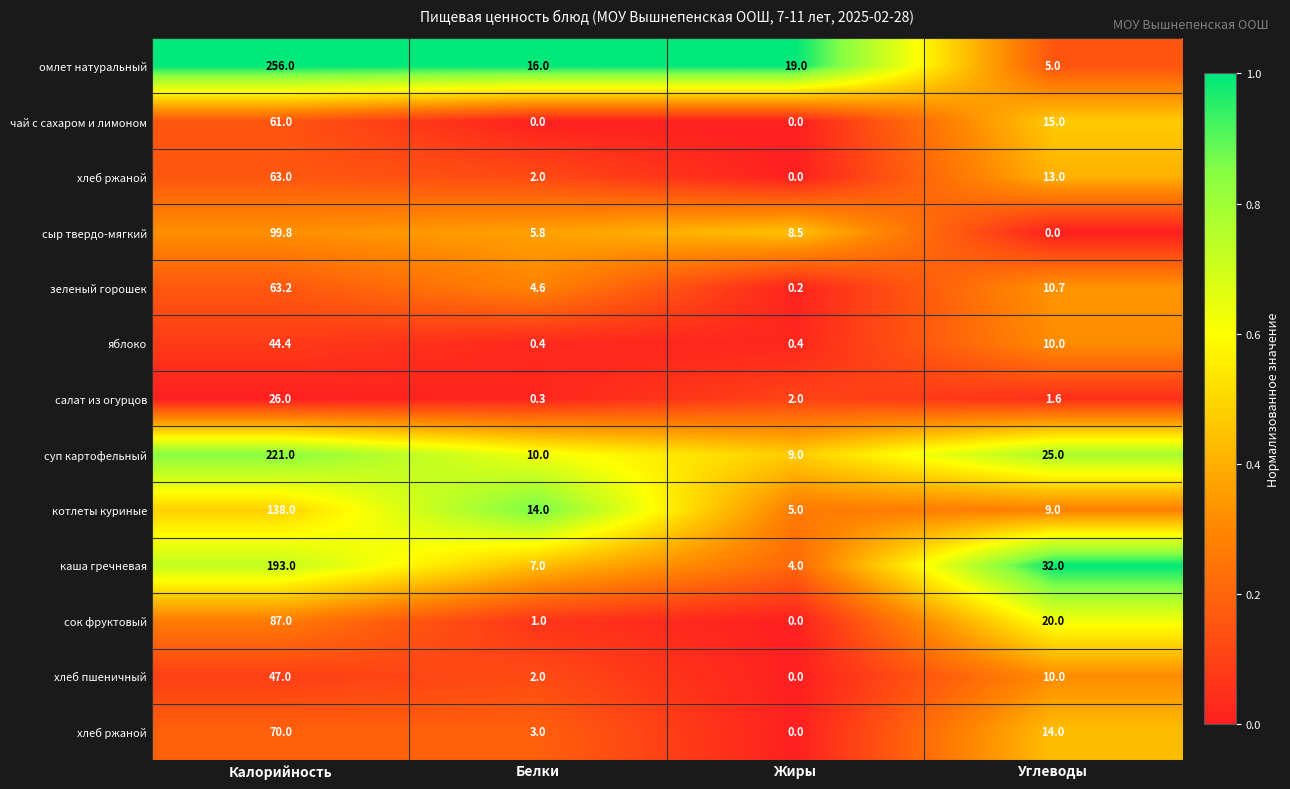

At which category does the chart reach its minimum across all series?

Белки